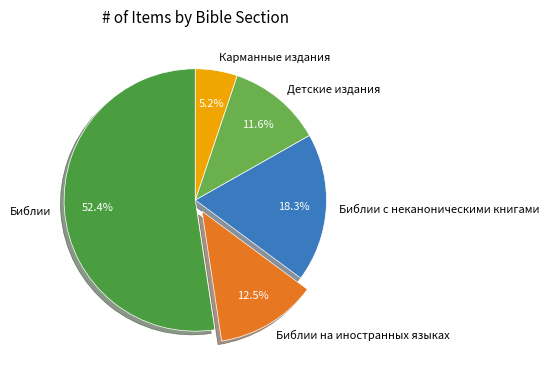

Is it true that Карманные издания is 5% of the pie?

True